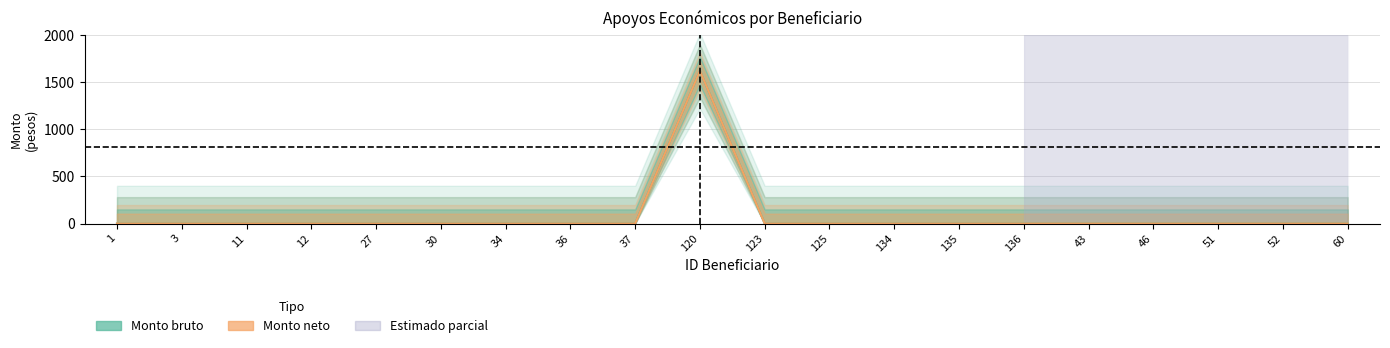

True or false: Monto bruto and Monto neto cross at least once.

False